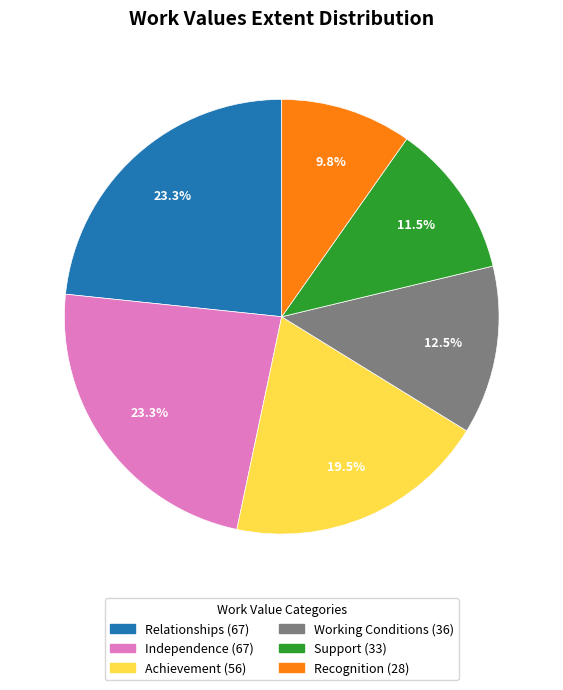

Approximately how many times larger is the value at Achievement compared to Relationships?

0.8